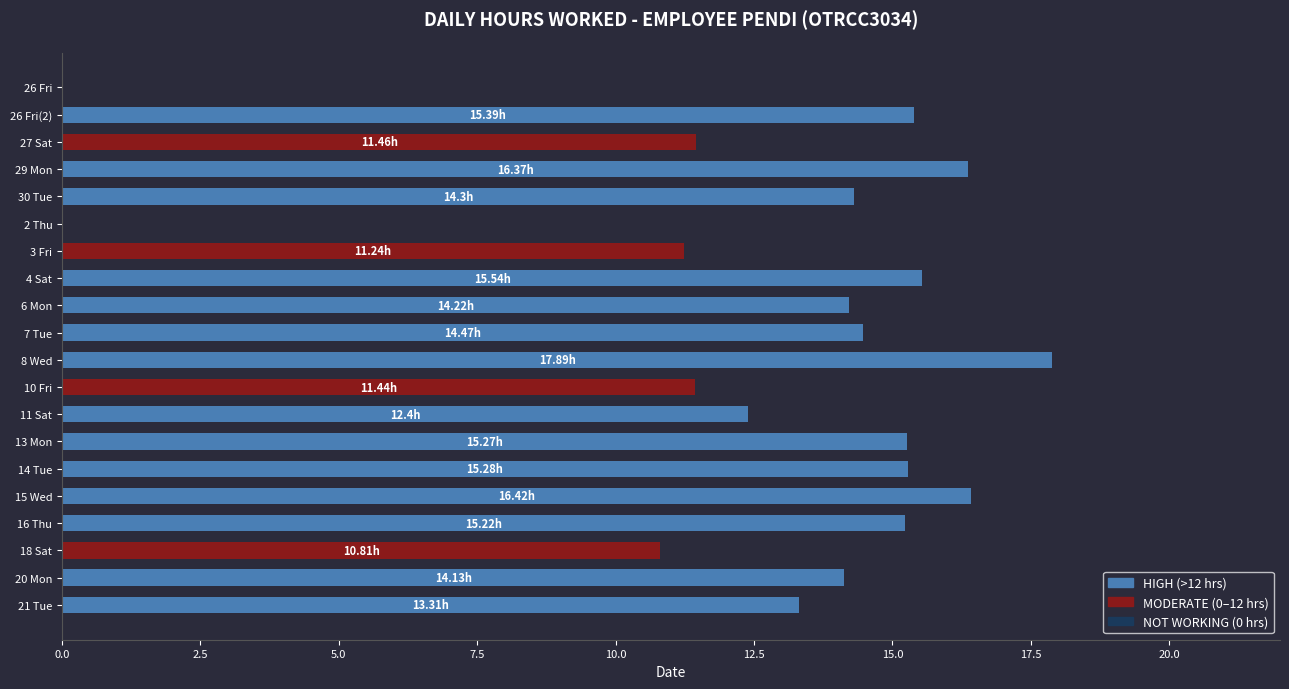

What is the ratio of the value at 10 Fri to the value at 6 Mon?

0.8